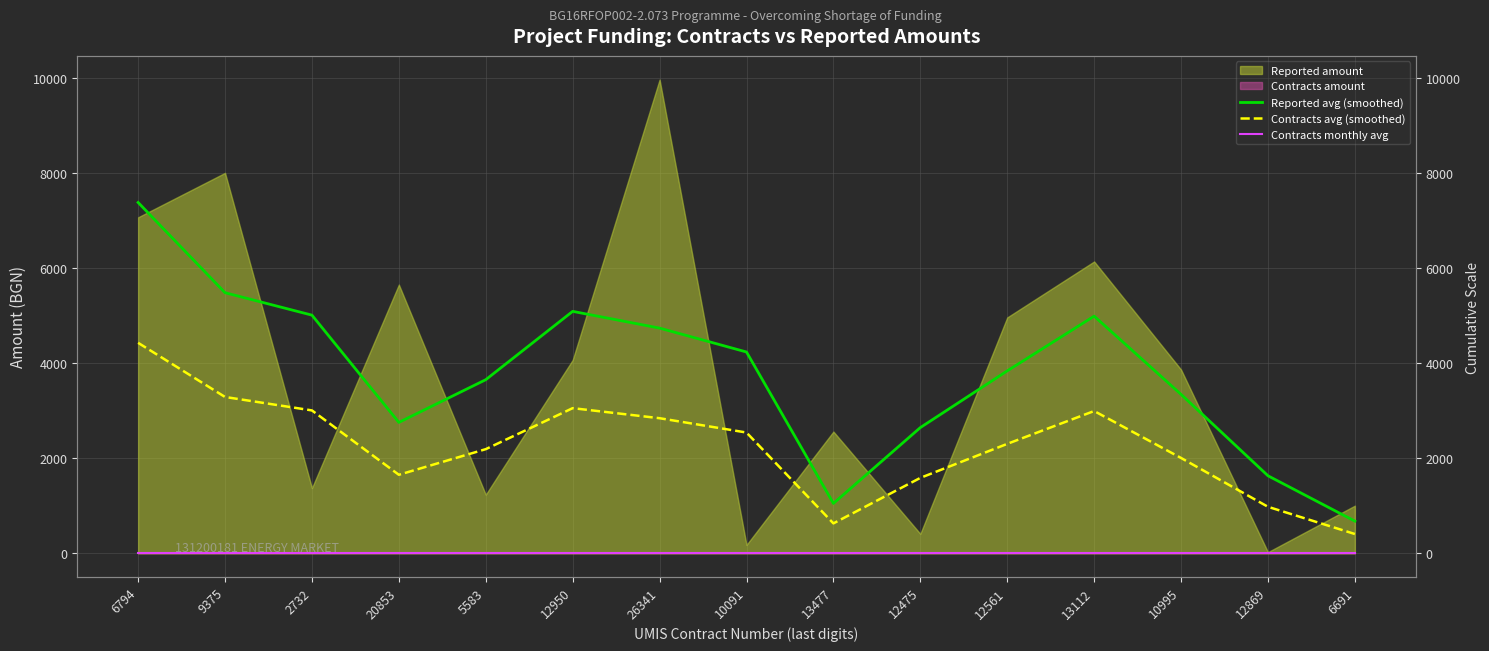

How many categories are shown in the chart?

15